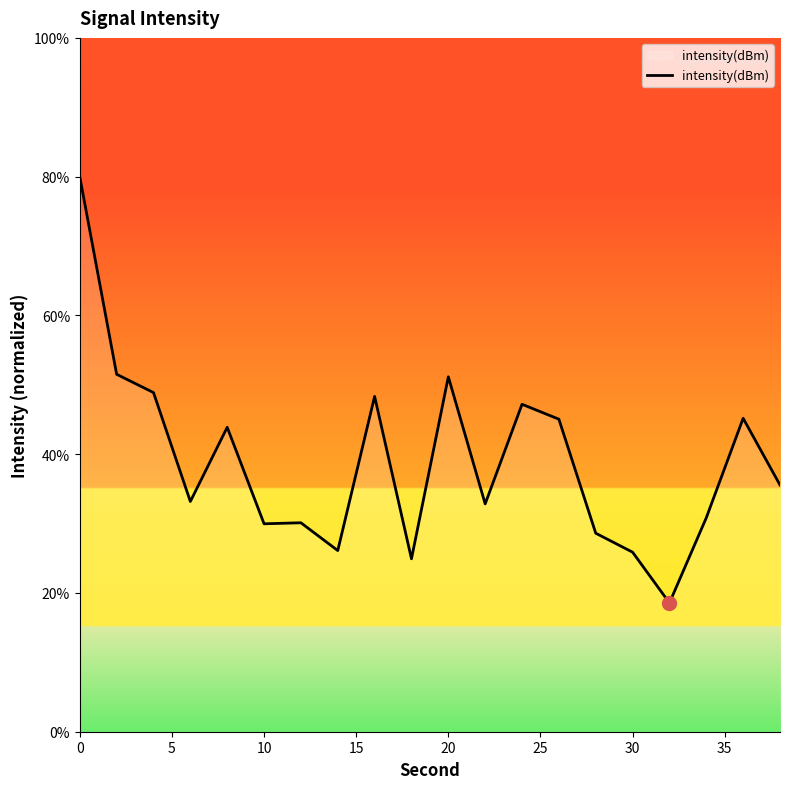

What is the difference between the maximum and minimum values?

61.4